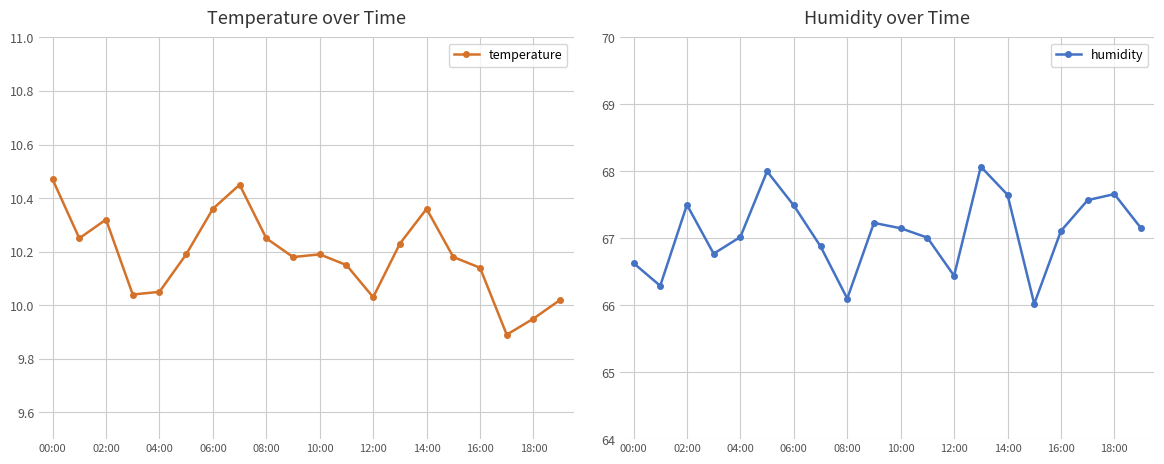

How many distinct data groups are displayed?

2